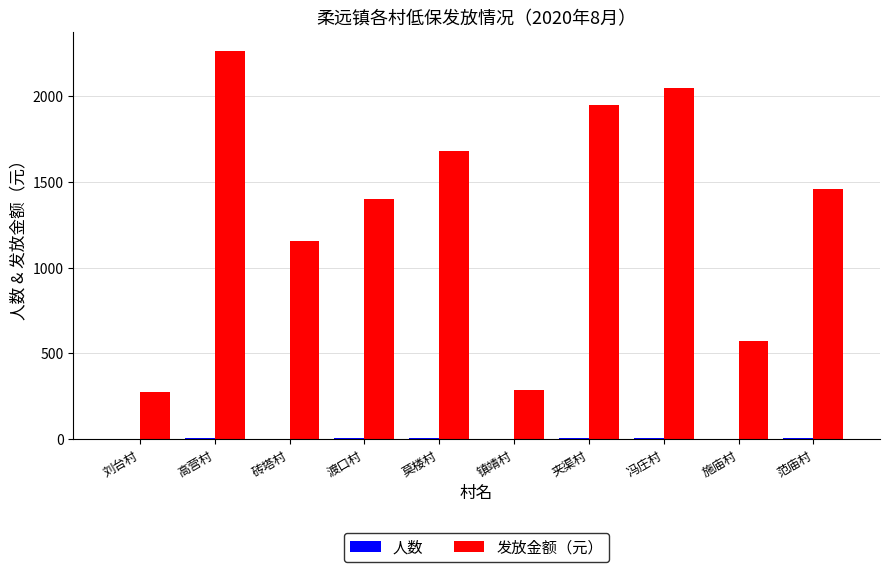

What is the sum of all 发放金额（元） values?

13085